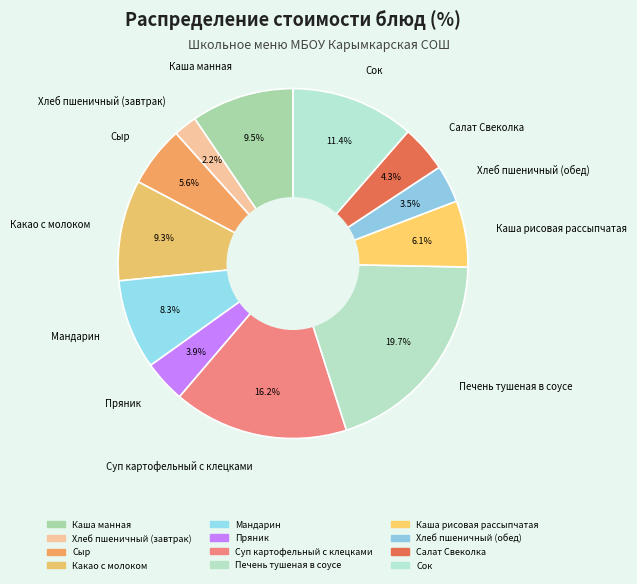

How many slices are in this pie chart?

12